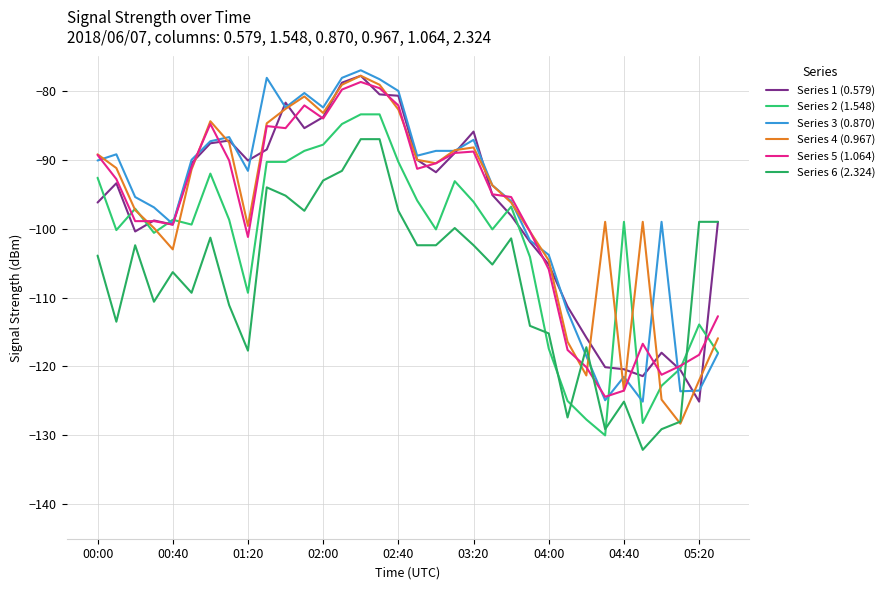

How many times do Series 2 (1.548) and Series 4 (0.967) cross each other?

8